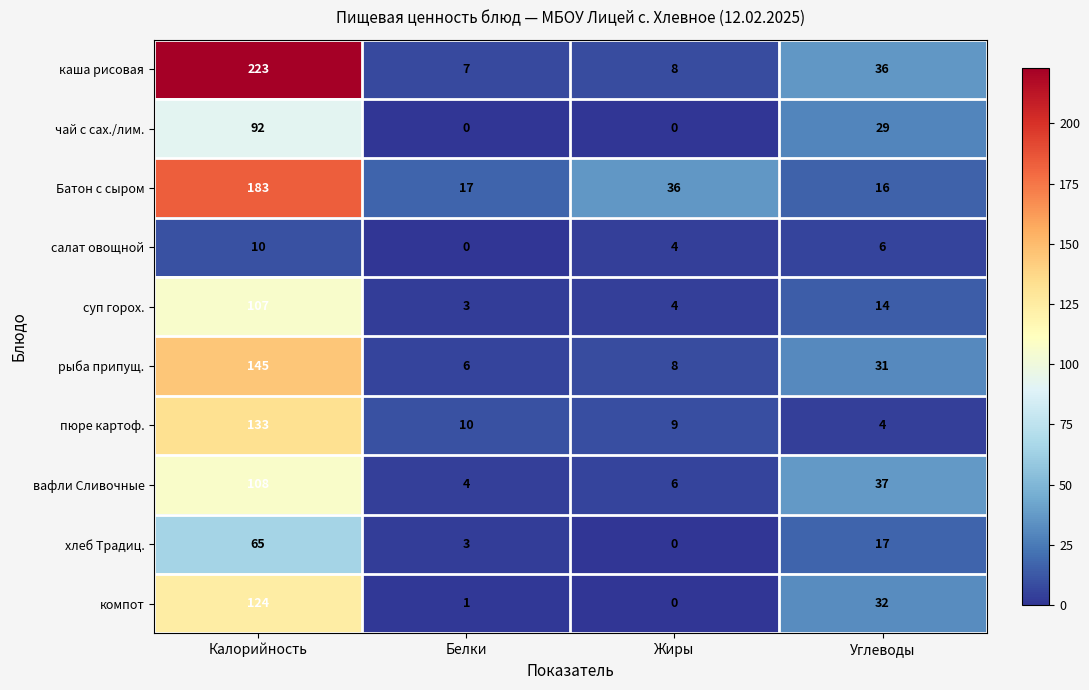

Rank the series at Калорийность from lowest to highest value.

салат овощной, хлеб Традиц., чай с сах./лим., суп горох., вафли Сливочные, компот, пюре картоф., рыба припущ., Батон с сыром, каша рисовая